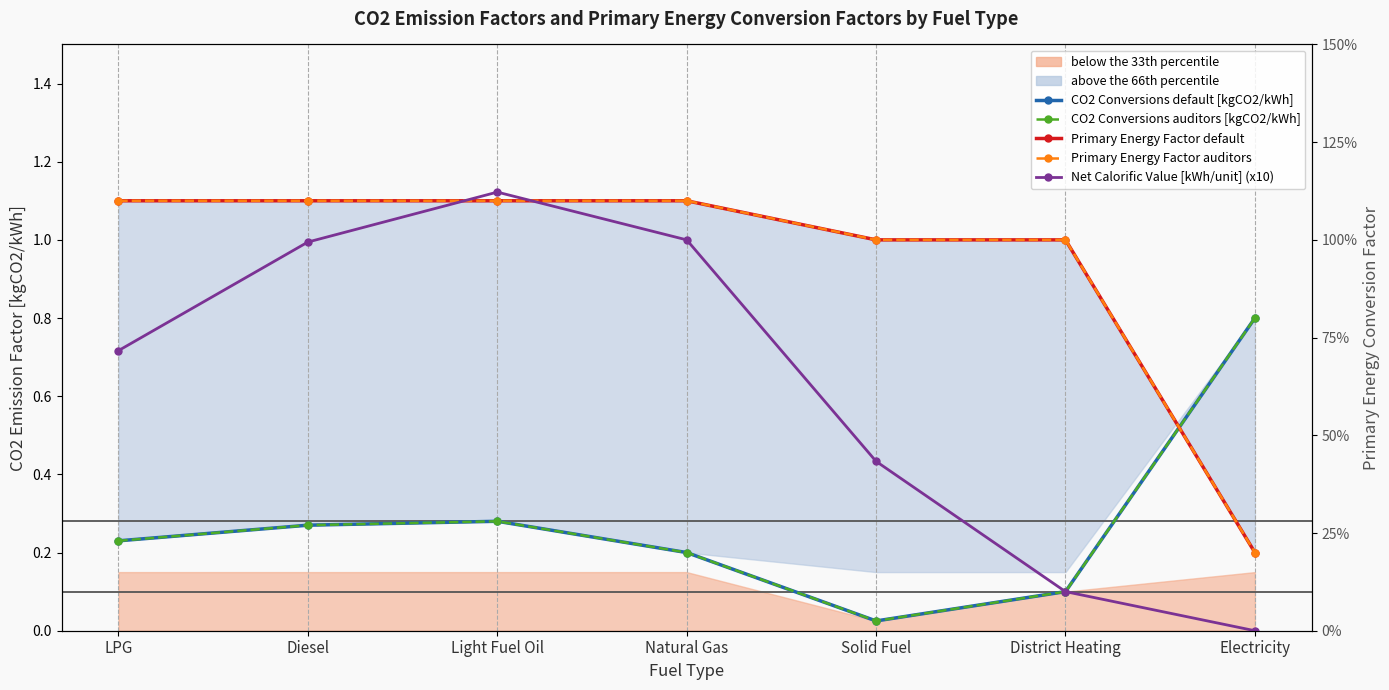

List the labels in order of Net Calorific Value [kWh/unit] (x10) value, largest first.

Light Fuel Oil, Natural Gas, Diesel, LPG, Solid Fuel, District Heating, Electricity